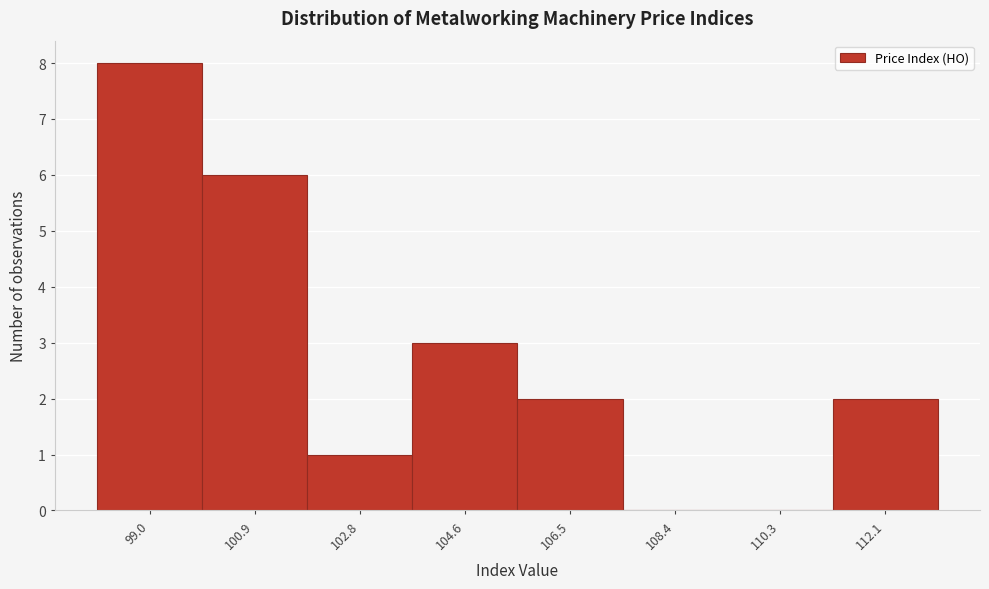

Reading left to right, extract all data points from this chart.

99.0=8	100.9=6	102.8=1	104.6=3	106.5=2	108.4=0	110.3=0	112.1=2